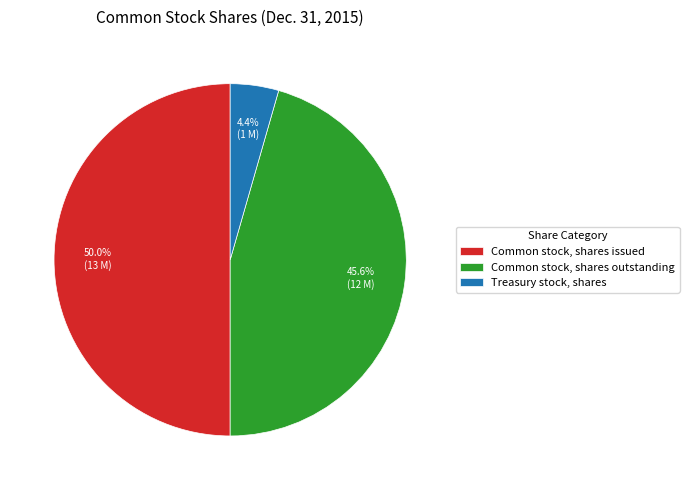

The Common stock, shares outstanding slice represents 46% of the pie. True or false?

True